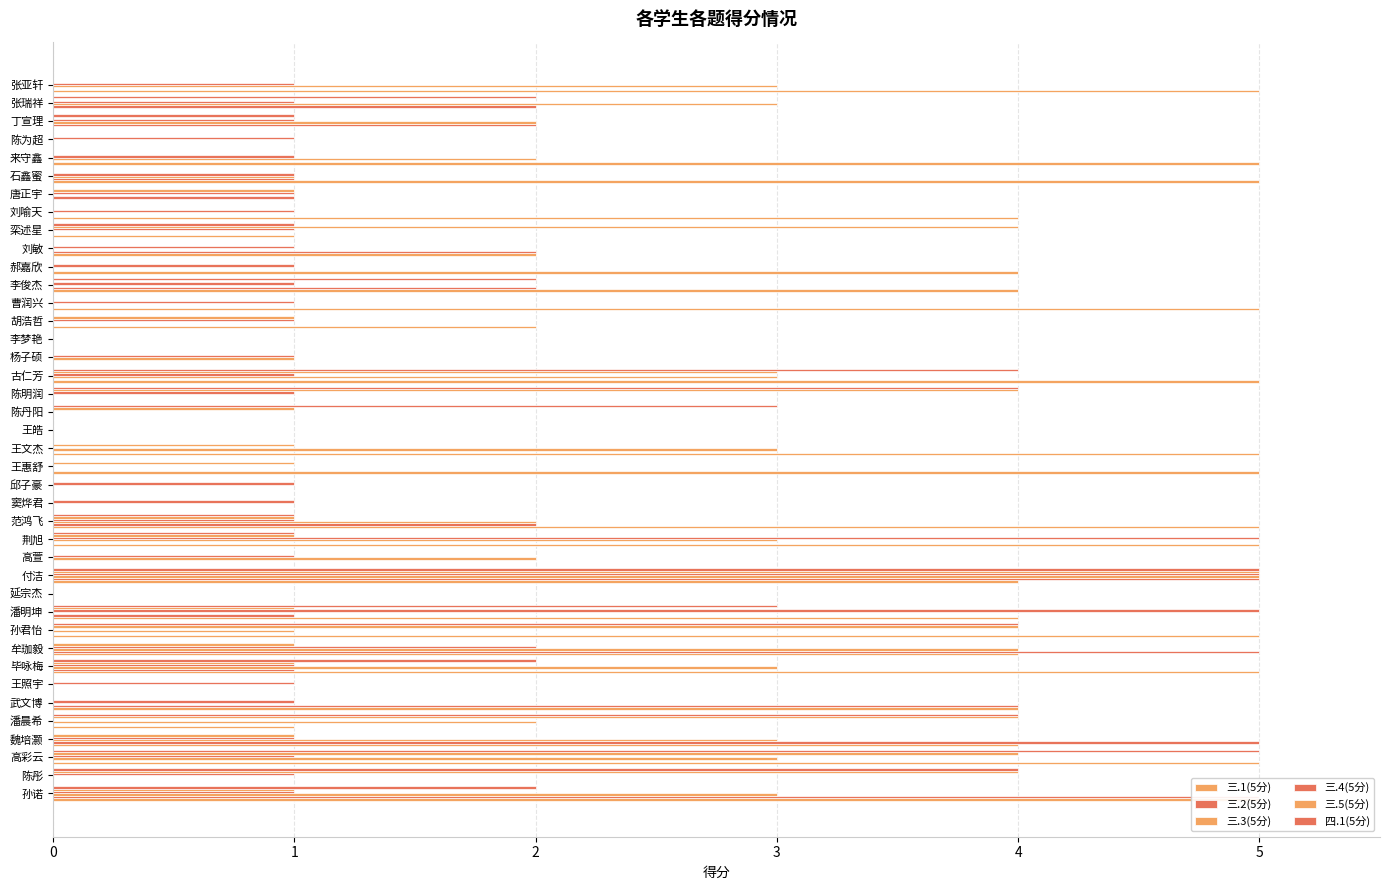

Is the value of 三.3(5分) at 古仁芳 greater than the value of 三.2(5分) at 石鑫蜜?

Yes